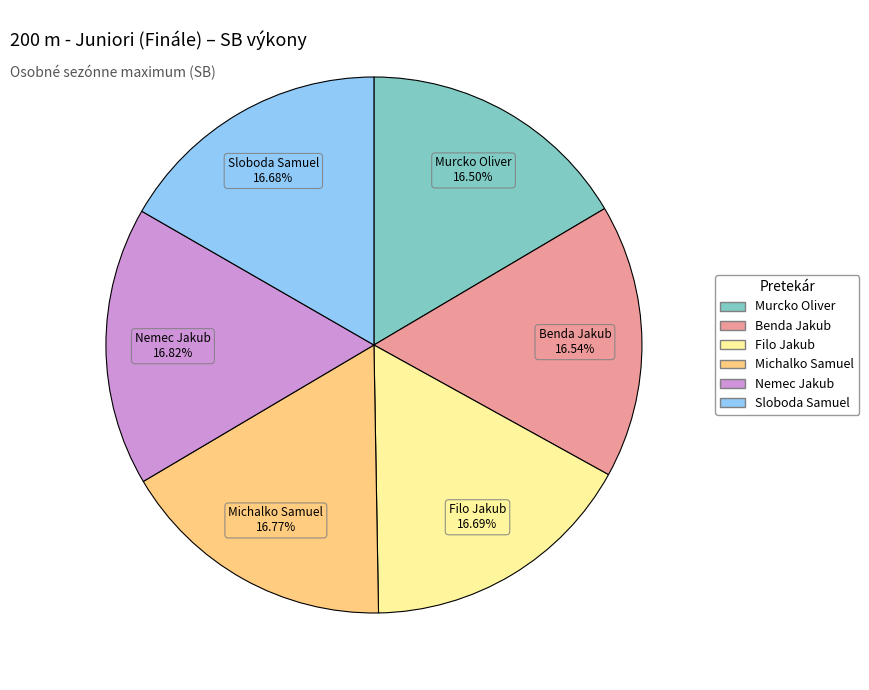

To the nearest percent, what is the average slice percentage?

17%